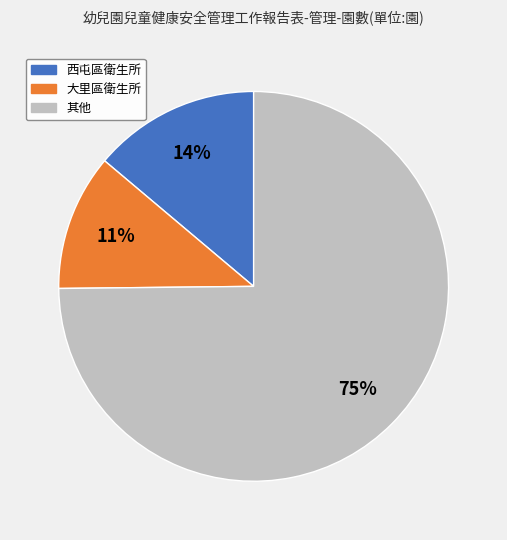

The 西屯區衛生所 slice represents 14% of the pie. True or false?

True